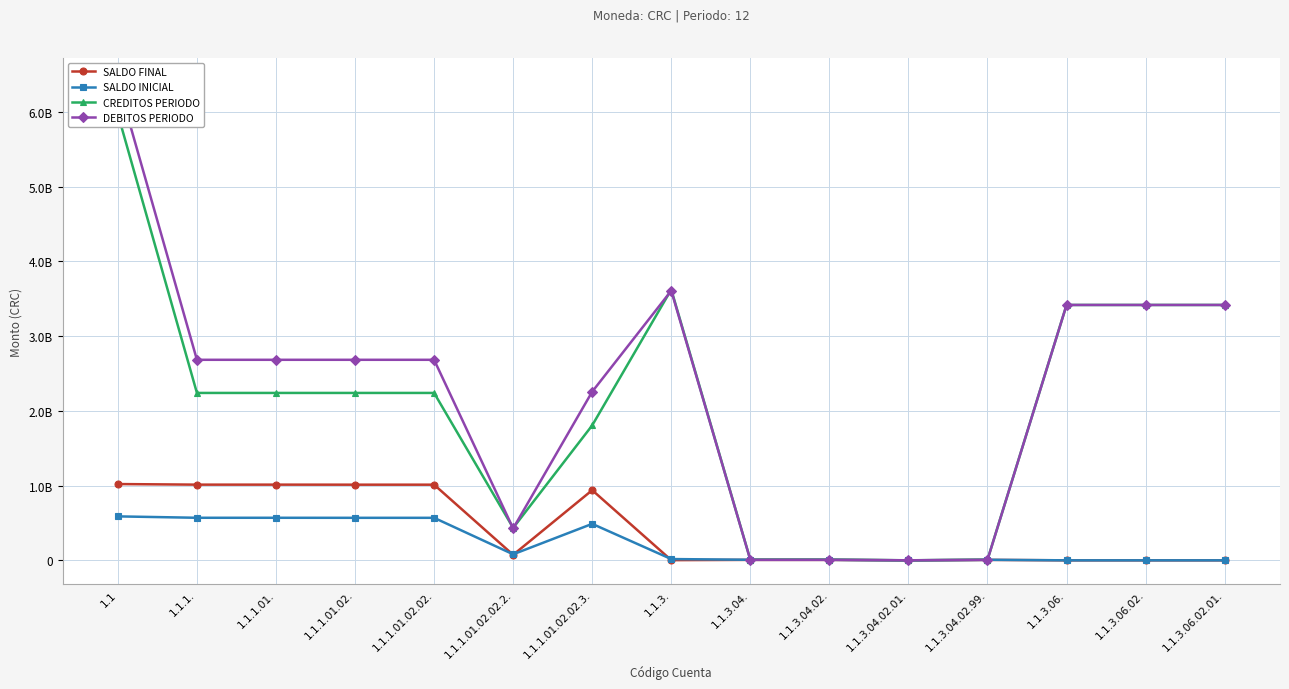

Reading left to right, list all the values displayed in this chart.

SALDO FINAL: 1020477123.4	1012701657.4	1012701657.4	1012201657.4	1012201657.4	73505134.3	938696523.1	2421800.4	6033283.0	6033283.0	12723.3	6020559.7	0.0	0.0	0.0
SALDO INICIAL: 588002878.0	569340058.0	569340058.0	568840058.0	568840058.0	80753121.6	488086936.4	17063402.7	7492642.7	7492642.7	155022.9	7337619.8	0.0	0.0	0.0
CREDITOS PERIODO: 5969800684.4	2239612252.3	2239612252.3	2239612252.3	2239612252.3	433773580.7	1805838671.6	3622428140.7	7919755.1	7919755.1	582134.4	7337620.7	3416709362.2	3416709362.2	3416709362.2
DEBITOS PERIODO: 6402274929.8	2682973851.7	2682973851.7	2682973851.7	2682973851.7	426525593.5	2256448258.3	3607786538.4	6460395.4	6460395.4	439834.8	6020560.6	3416709362.2	3416709362.2	3416709362.2